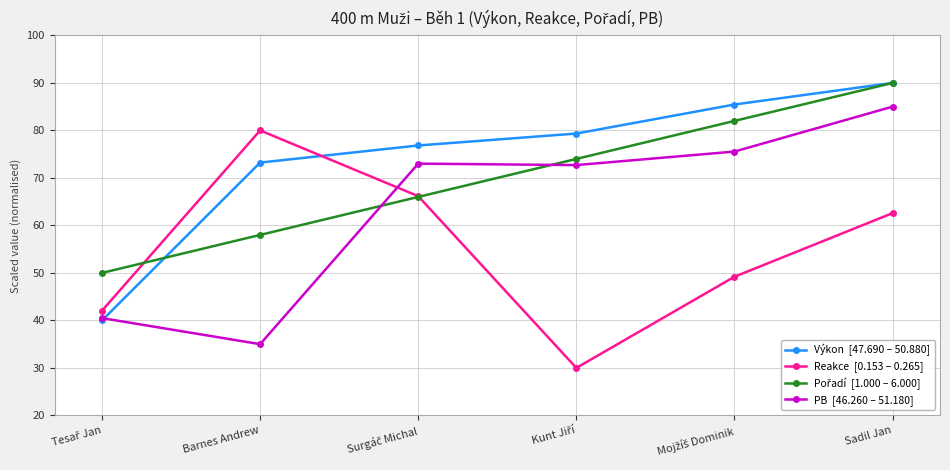

At which category does the chart reach its peak across all series?

Sadil Jan